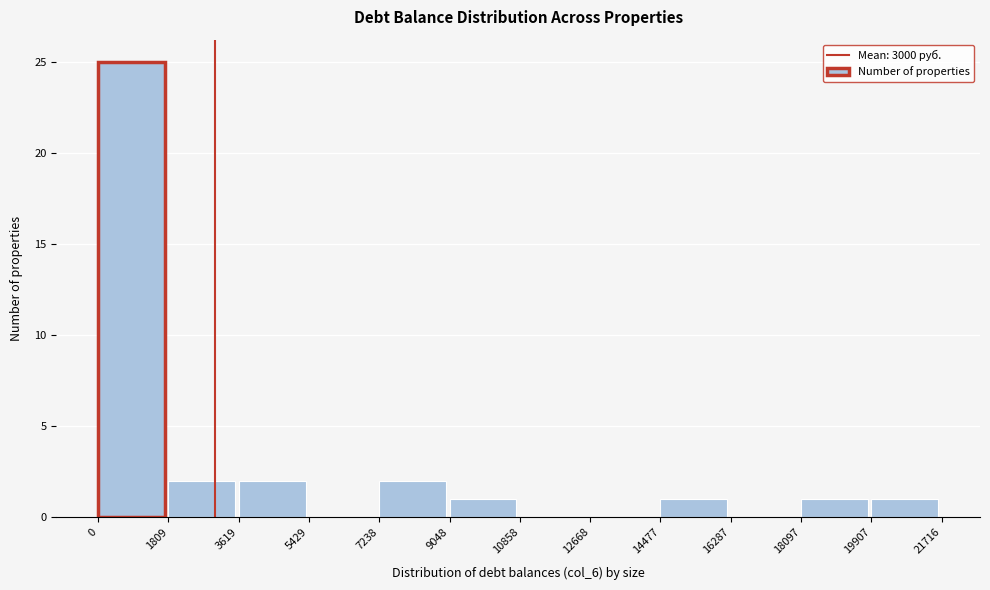

What is the height of the bar covering 3619 to 5429 on the x-axis? The values are not printed on the chart, so give them approximately, as read against the axis.

2